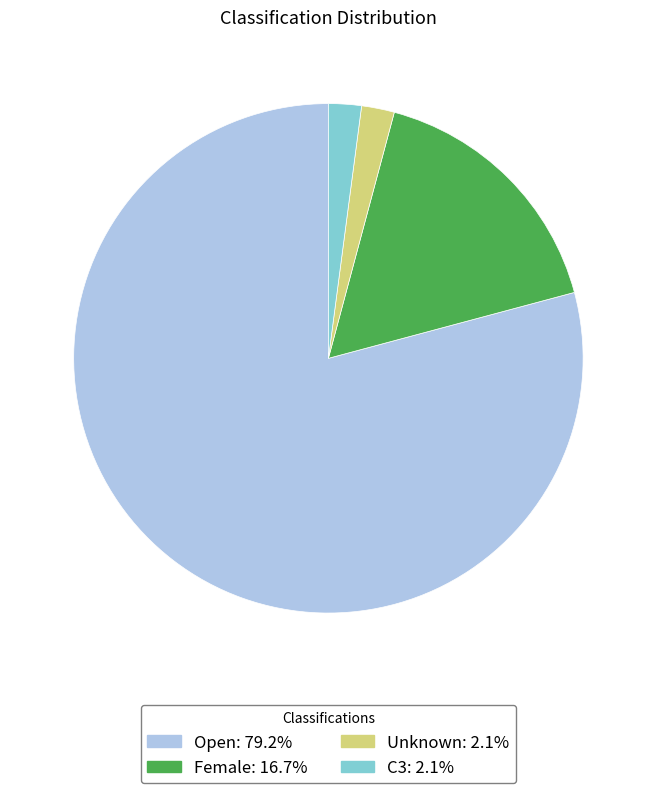

Does Unknown account for over 50% of the chart?

No